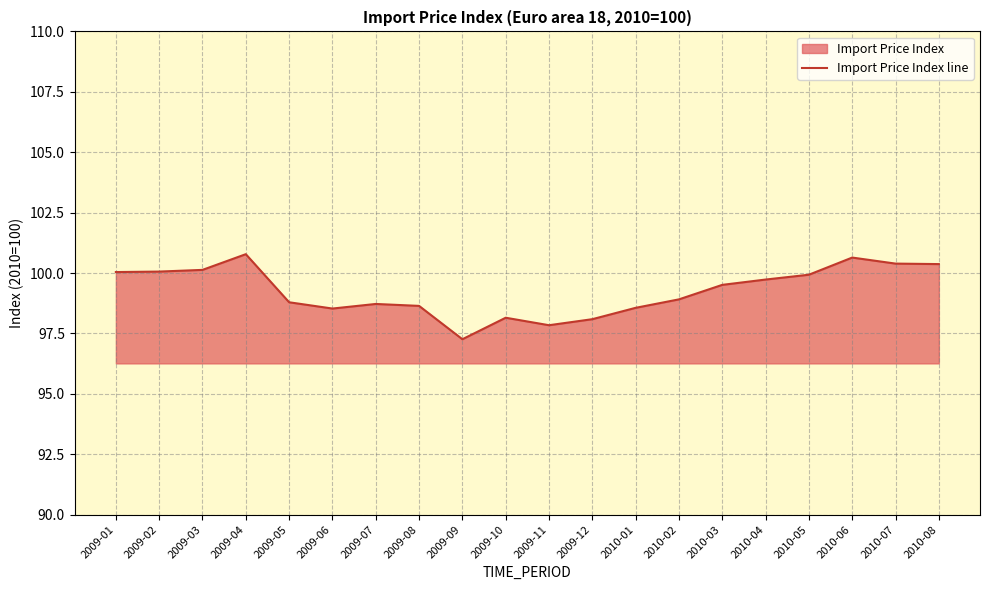

Where is the data nearest to the value 99?

2010-02